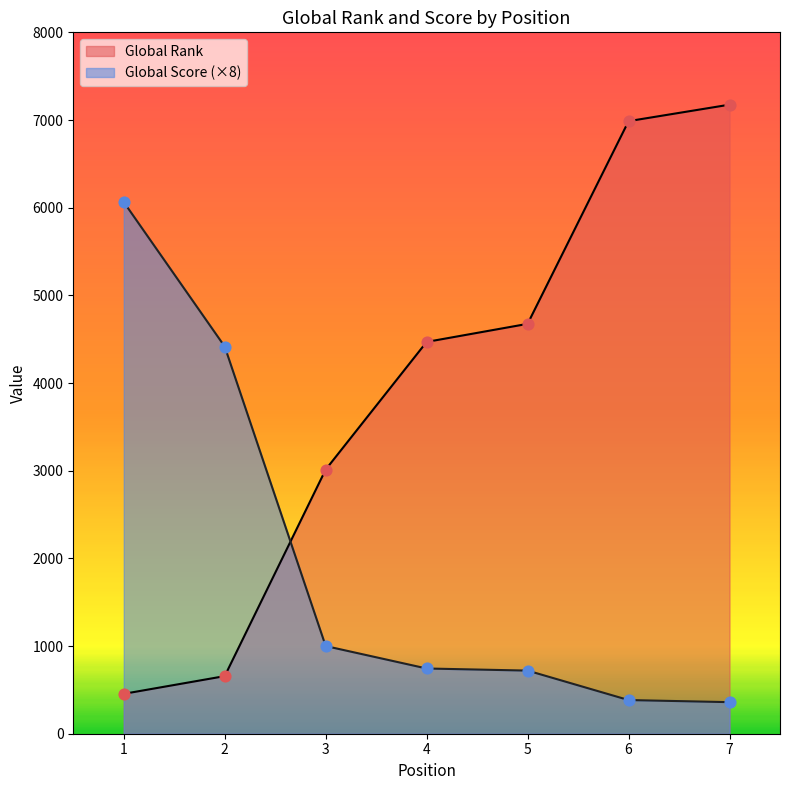

What is the total value across all series at 4?

5213